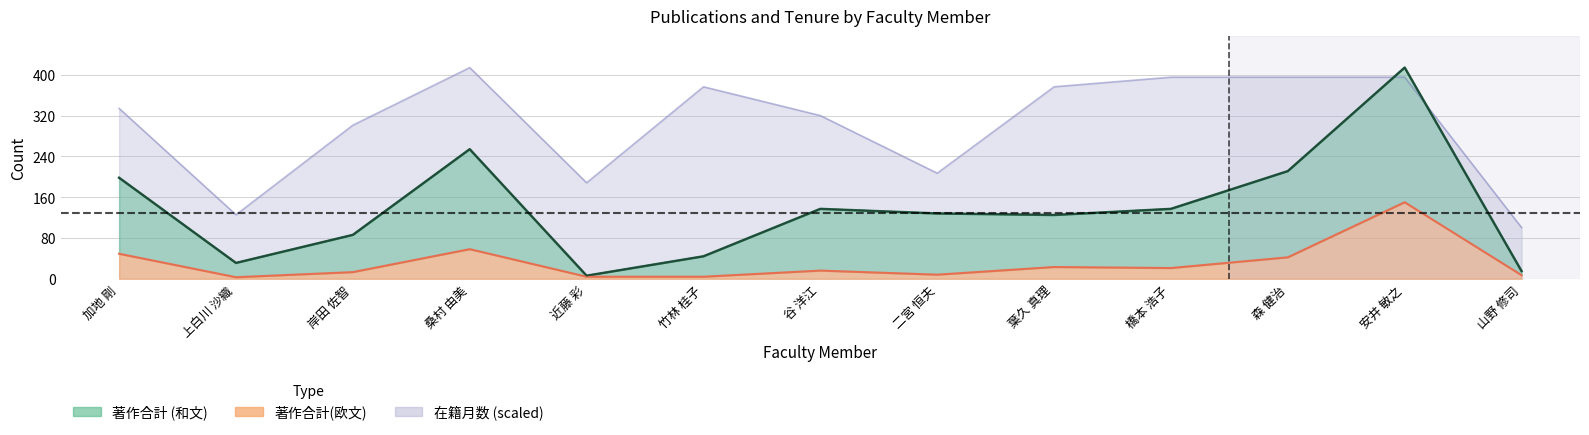

Between 近藤 彩 and 葉久 真理, which series saw the biggest shift?

在籍月数